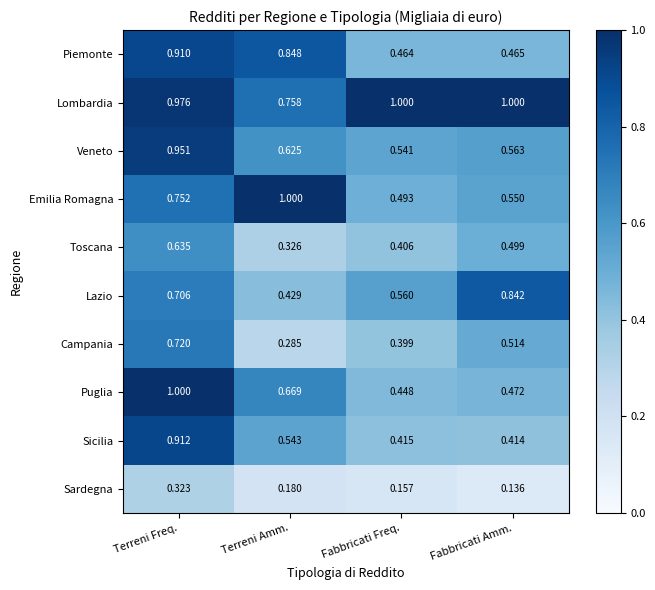

Which category has the lowest value across all series?

Fabbricati Amm.